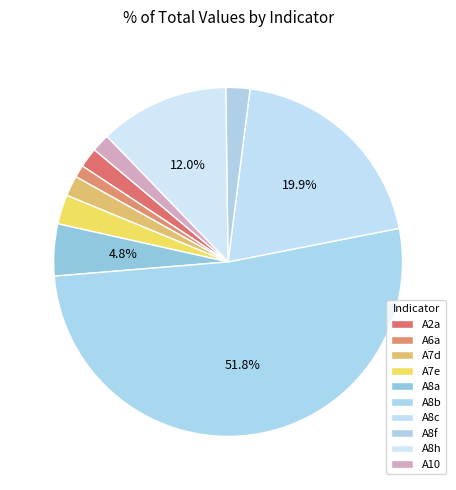

Rank the categories by value from highest to lowest.

A8b, A8c, A8h, A8a, A7e, A8f, A7d, A2a, A10, A6a